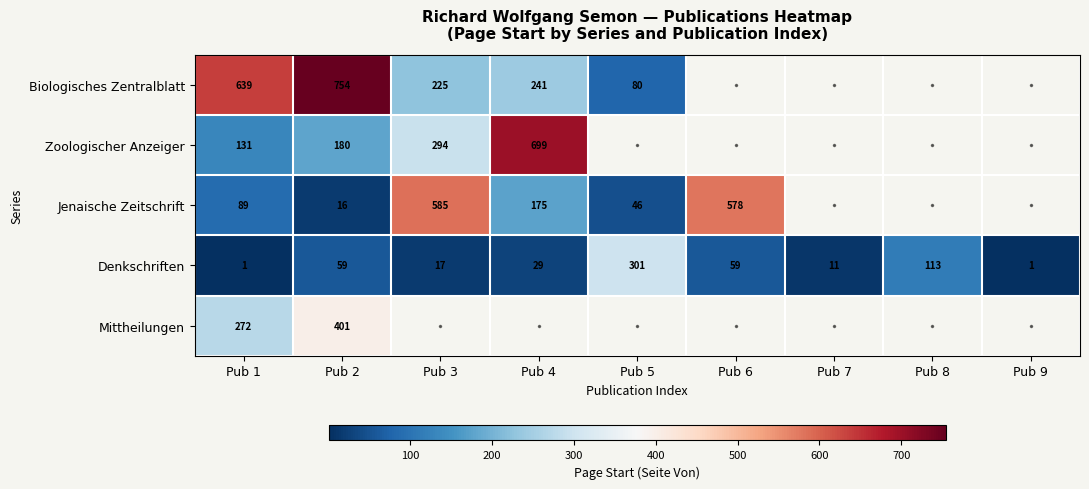

What is the total value across all series at Pub 2?

1410